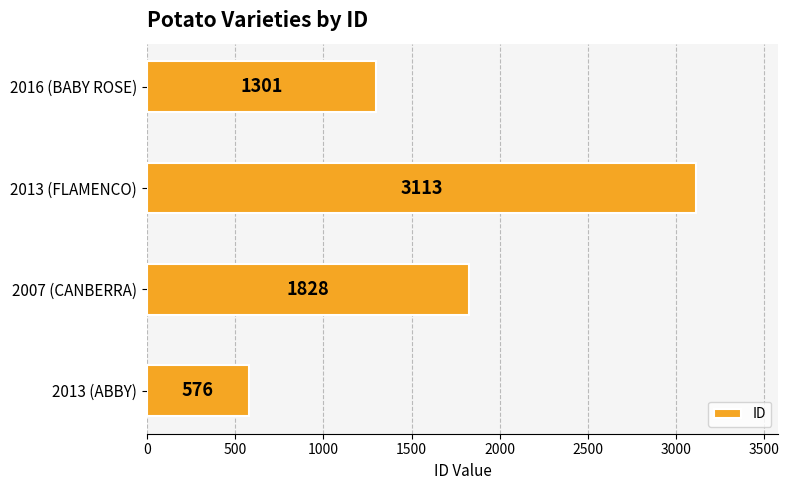

Is it true that the value at 2013 (ABBY) is 576?

True